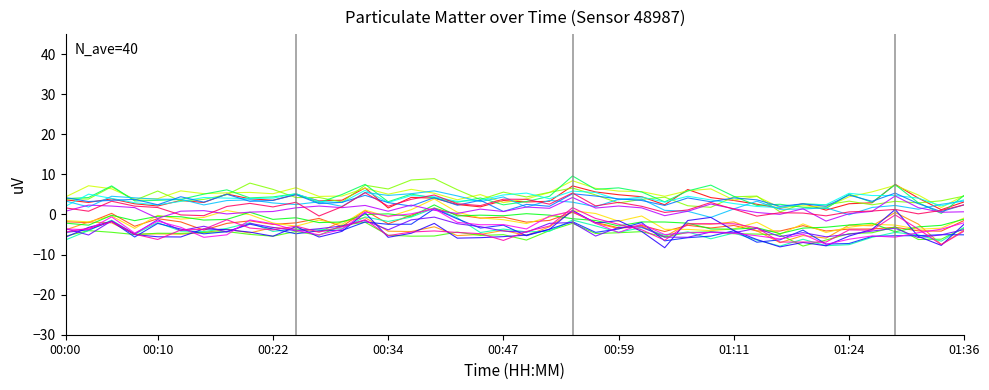

What is the minimum value shown in the chart?

-8.3